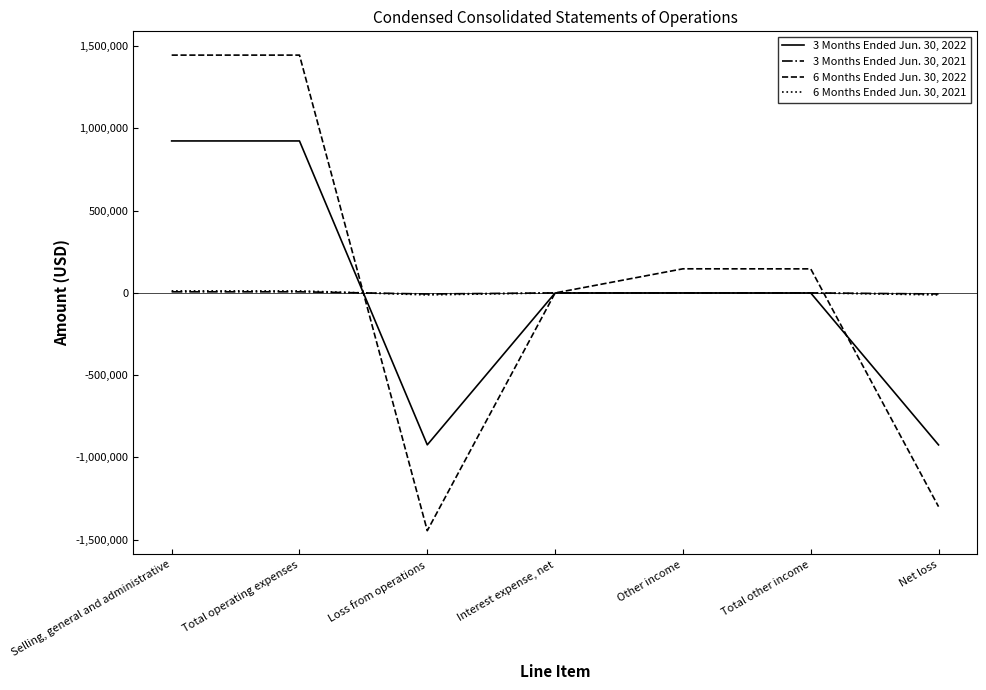

What are all the series names shown in the legend?

3 Months Ended Jun. 30, 2022, 3 Months Ended Jun. 30, 2021, 6 Months Ended Jun. 30, 2022, 6 Months Ended Jun. 30, 2021